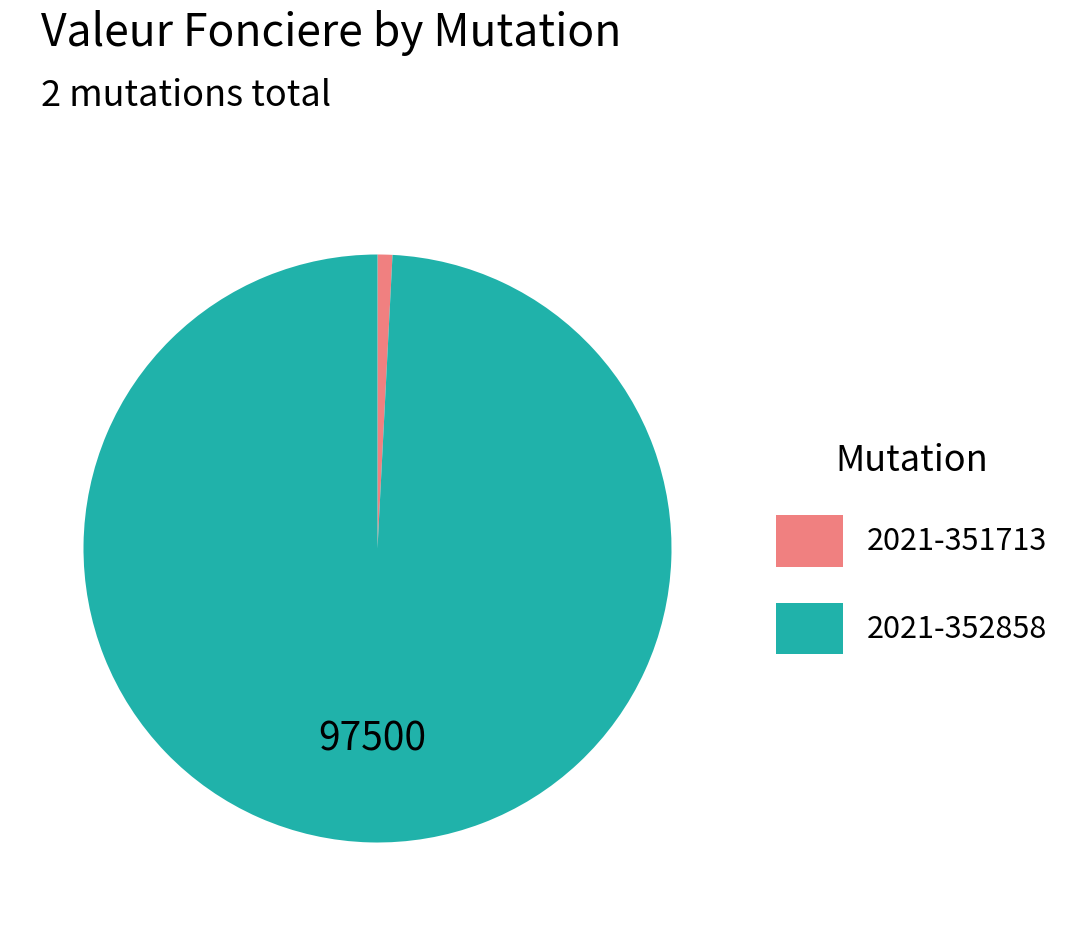

Which has a higher value, 2021-351713 or 2021-352858?

2021-352858